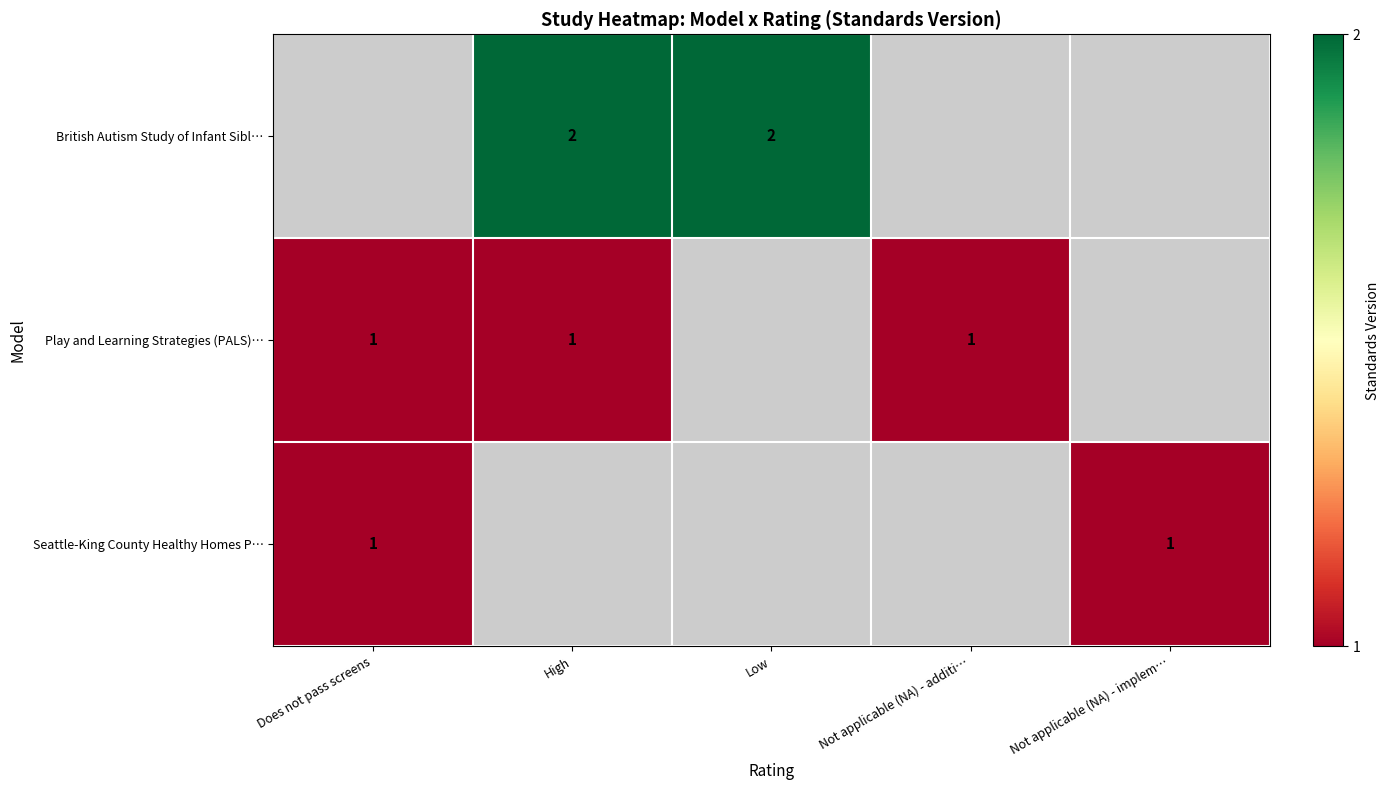

What is the spread (max minus min) of values at High?

1.0